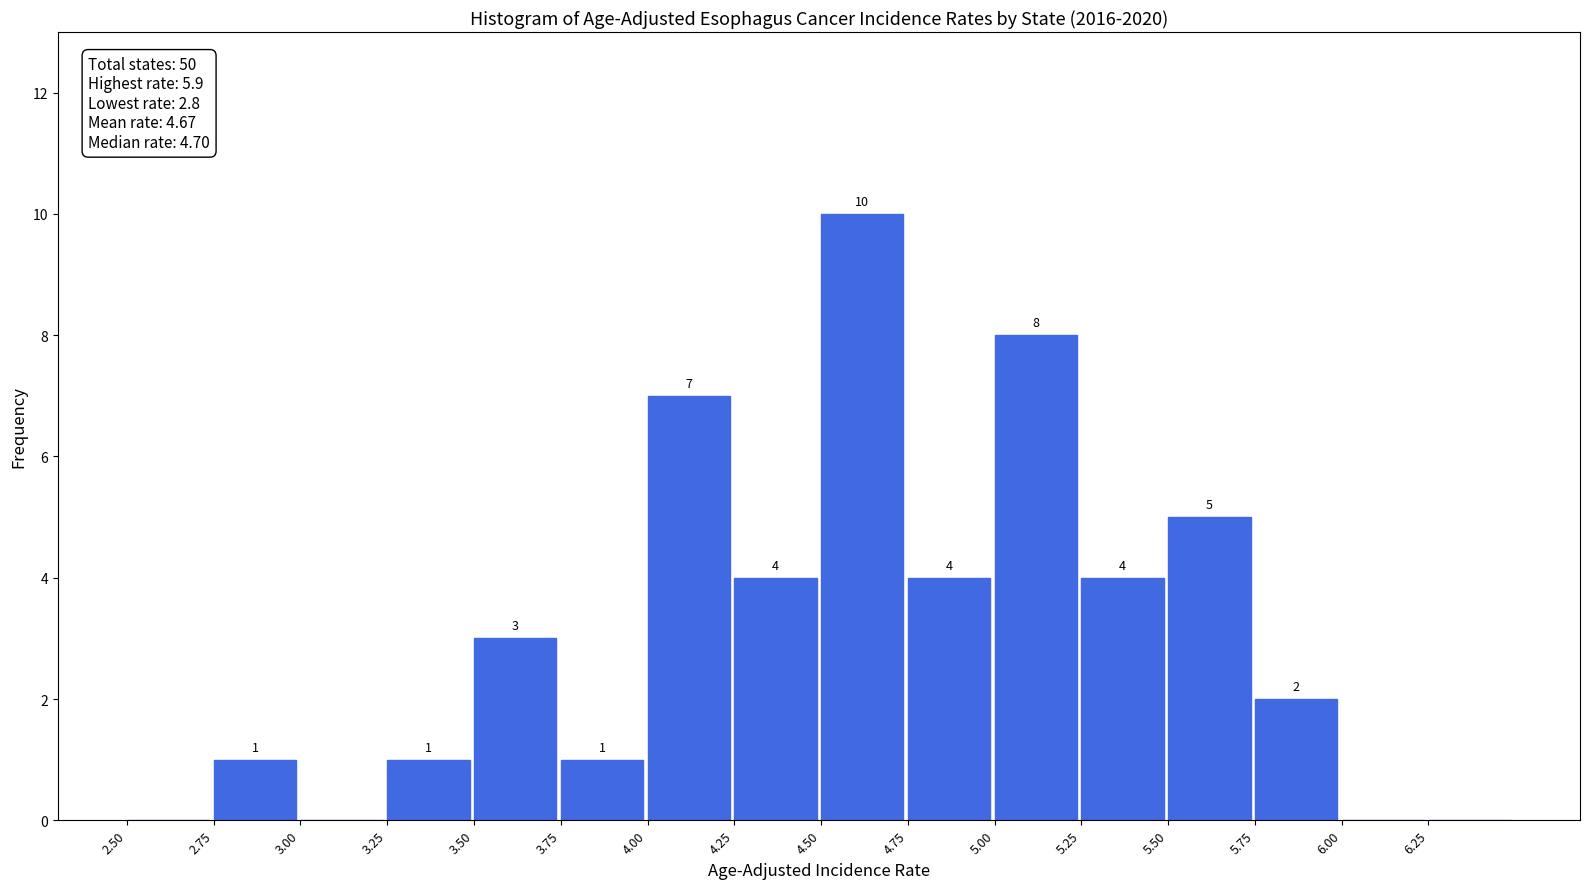

Over which range of the x-axis is the bar tallest?

4.50 to 4.75